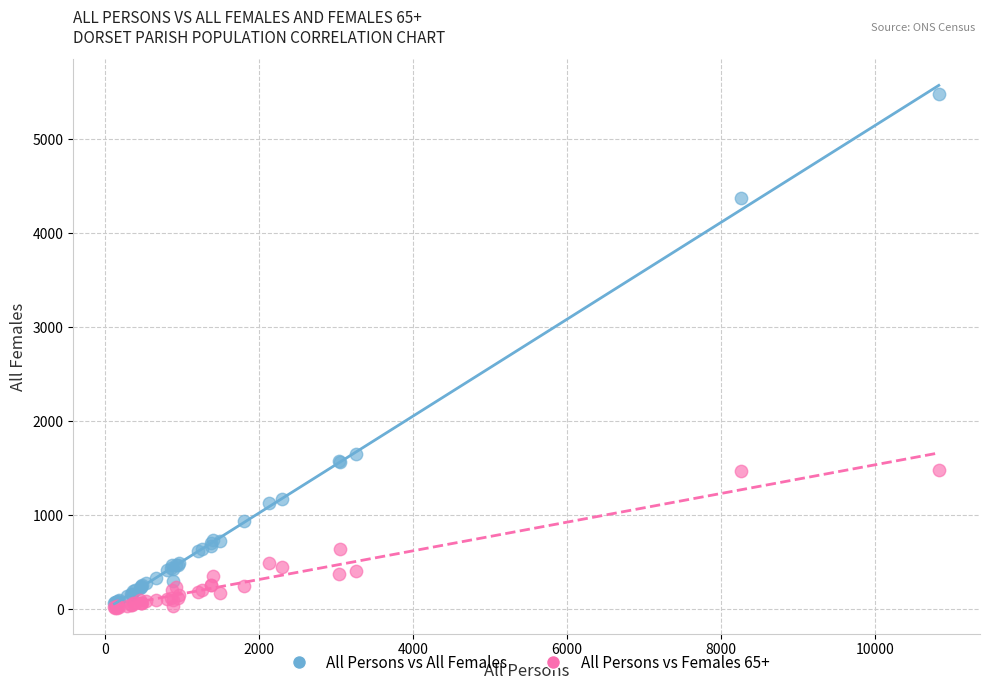

Across all series, what Y value is closest to 2751?

1653